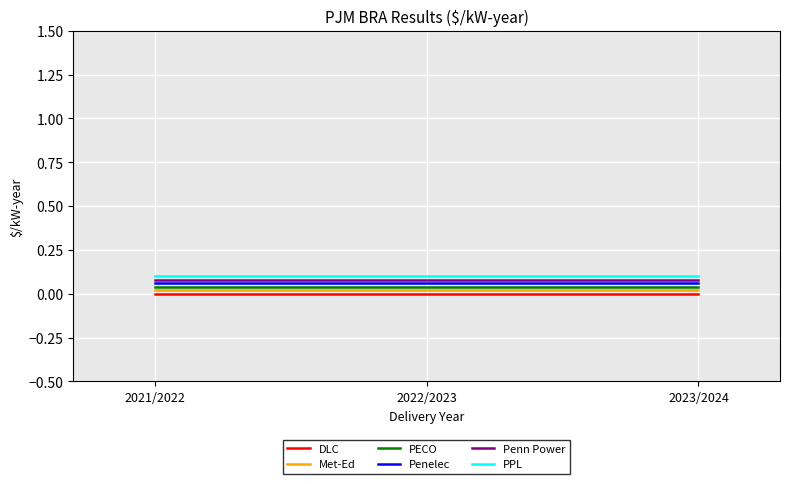

Is it true that Penelec equals 0.1 at 2022/2023?

True